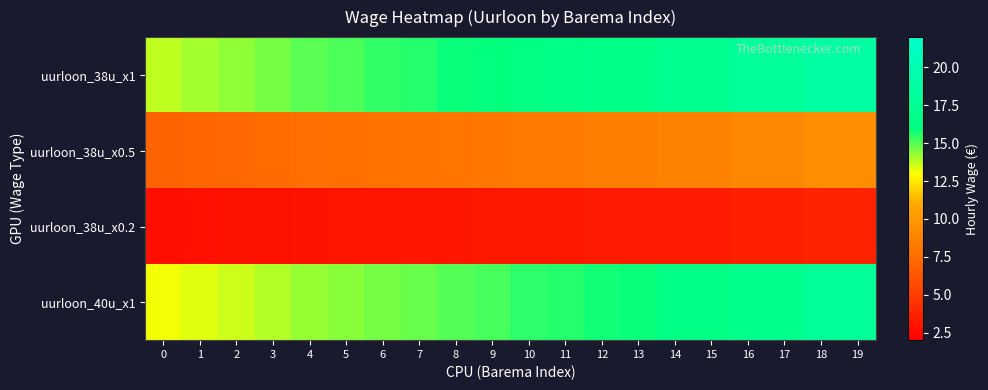

List the series in order of their peak value, lowest first.

row_2, row_1, row_3, row_0